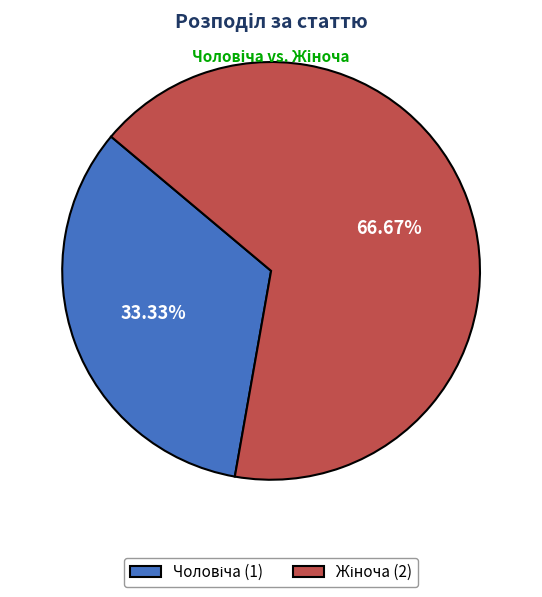

Which slice is the smallest?

Чоловіча